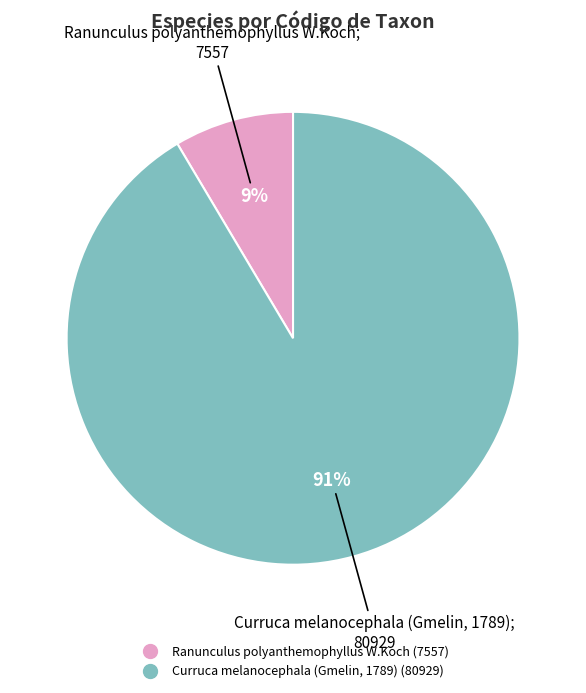

To the nearest percent, what is the average slice percentage?

50%